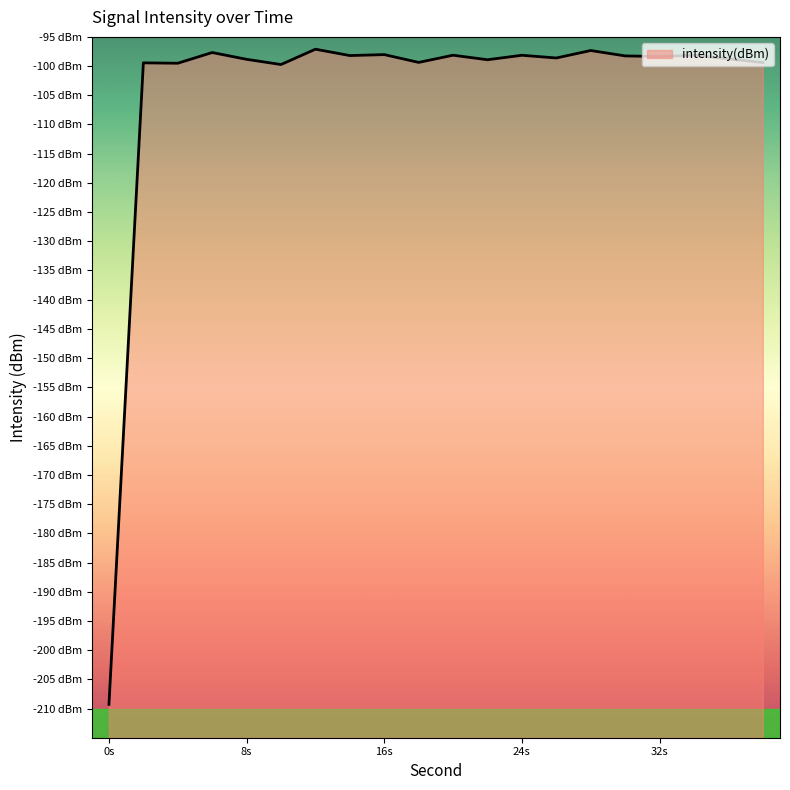

Rank the categories by value from highest to lowest.

12, 28, 6, 16, 20, 34, 24, 14, 30, 32, 26, 36, 8, 22, 18, 38, 2, 4, 10, 0